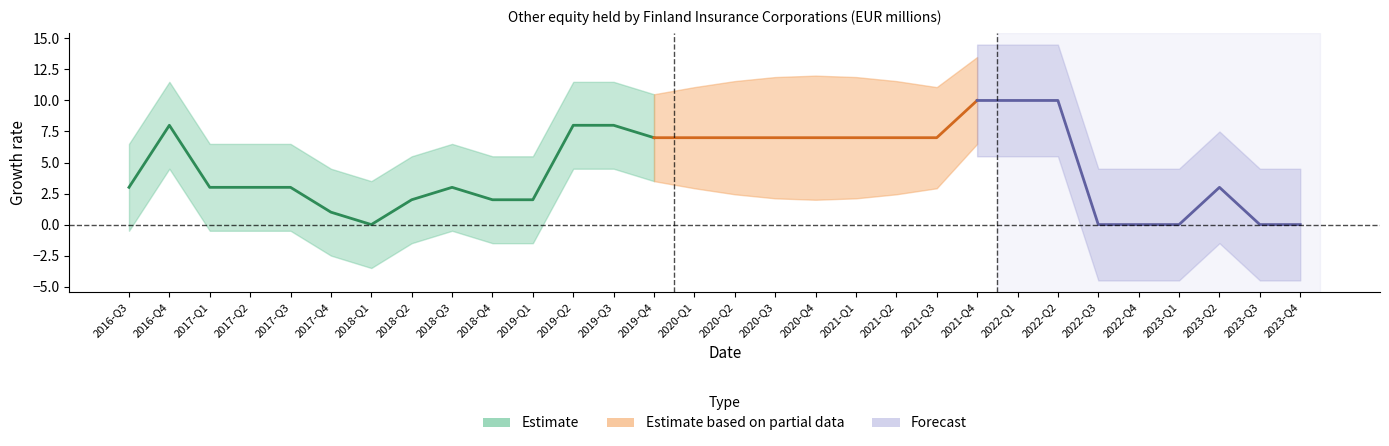

True or false: the data has more than 0 interior local peaks.

True